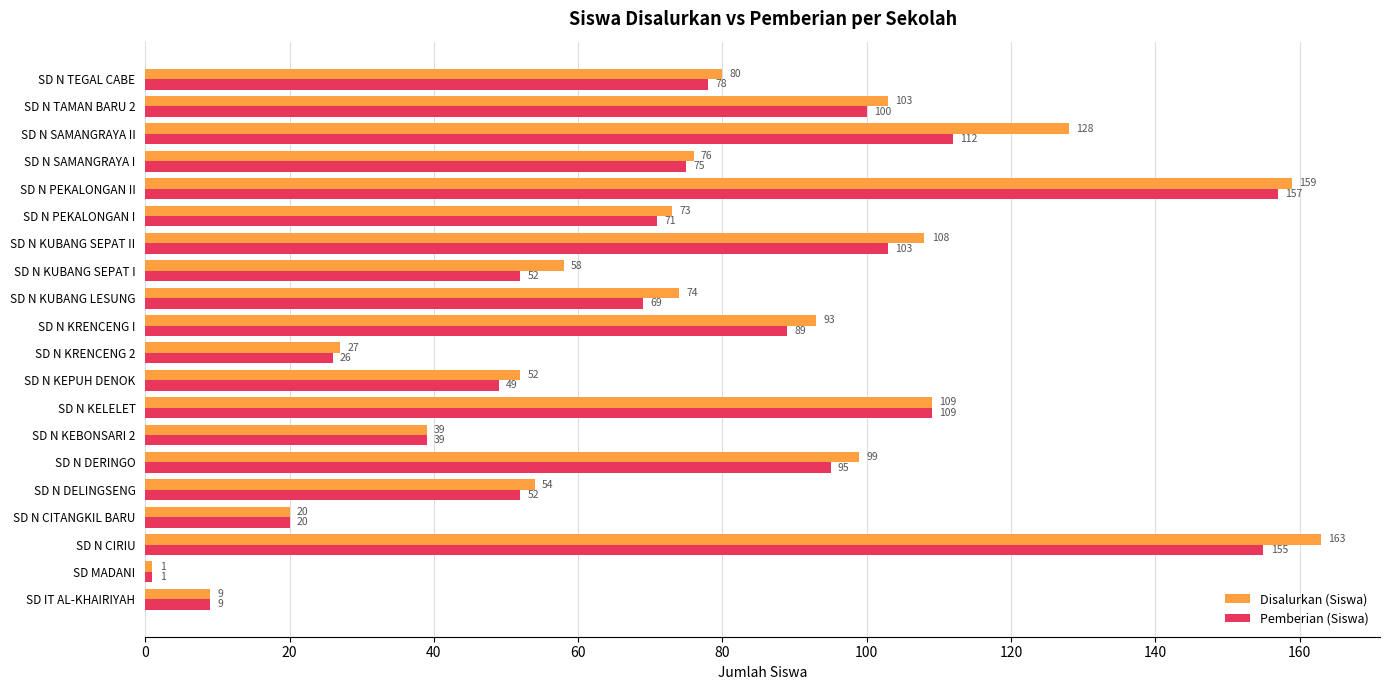

What is the difference between the second highest and second lowest values in the Disalurkan (Siswa) series?

150